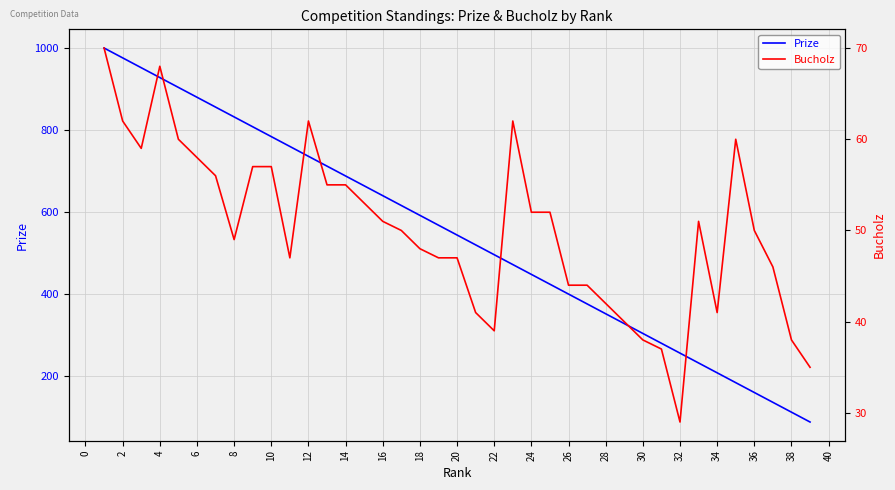

What is the sum of the Prize values at 38 and 14?

800